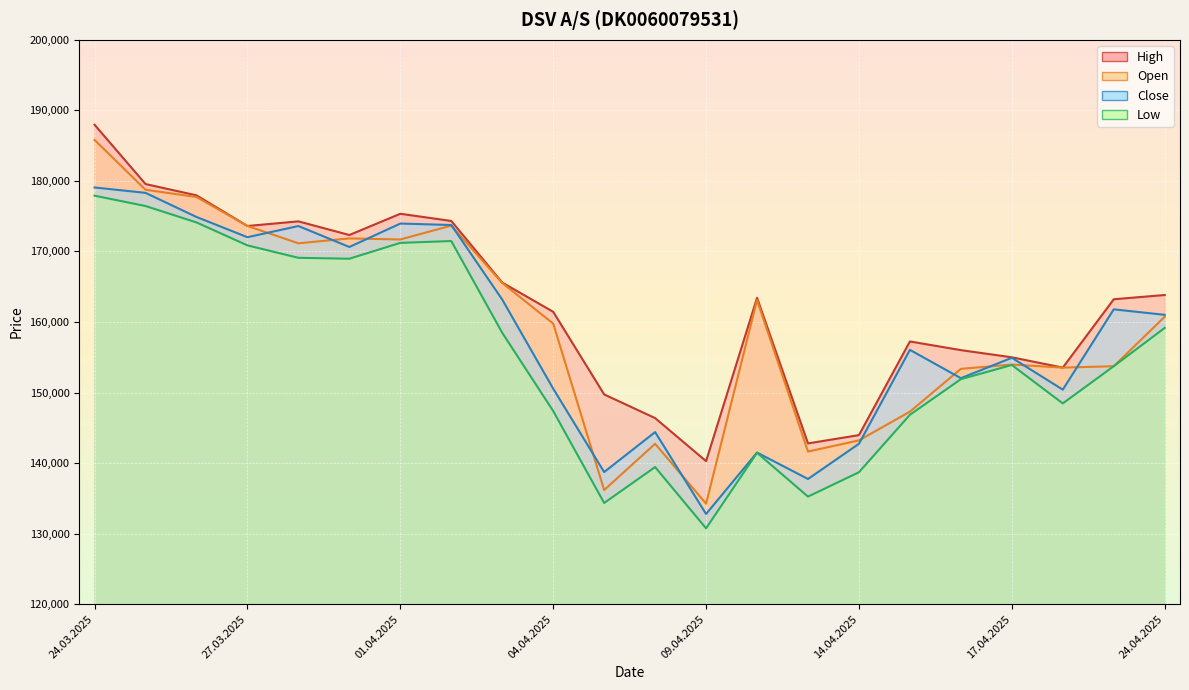

Reading left to right, what are all the values shown in this chart?

Open: 185807	178748	177720	173611	171157	171848	171699	173663	165534	159776	136177	142733	134247	163118	141632	143215	147286	153358	153965	153533	153731	160740
High: 187961	179556	177954	173611	174265	172331	175343	174322	165591	161442	149731	146376	140270	163428	142788	143963	157241	156012	154995	153533	163224	163826
Low: 177905	176440	174114	170859	169100	168969	171216	171475	158468	147379	134341	139432	130745	141457	135243	138698	146842	151892	153903	148456	153731	159160
Close: 179070	178307	174889	172020	173606	170634	173955	173749	163179	150547	138724	144390	132781	141490	137744	142733	156049	152032	154926	150406	161792	161015